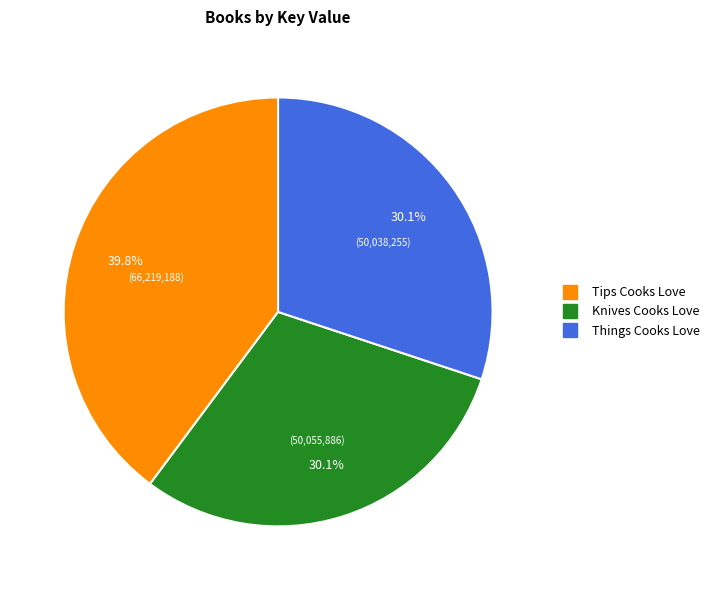

Do Things Cooks Love and Knives Cooks Love together represent more than half of the pie?

Yes